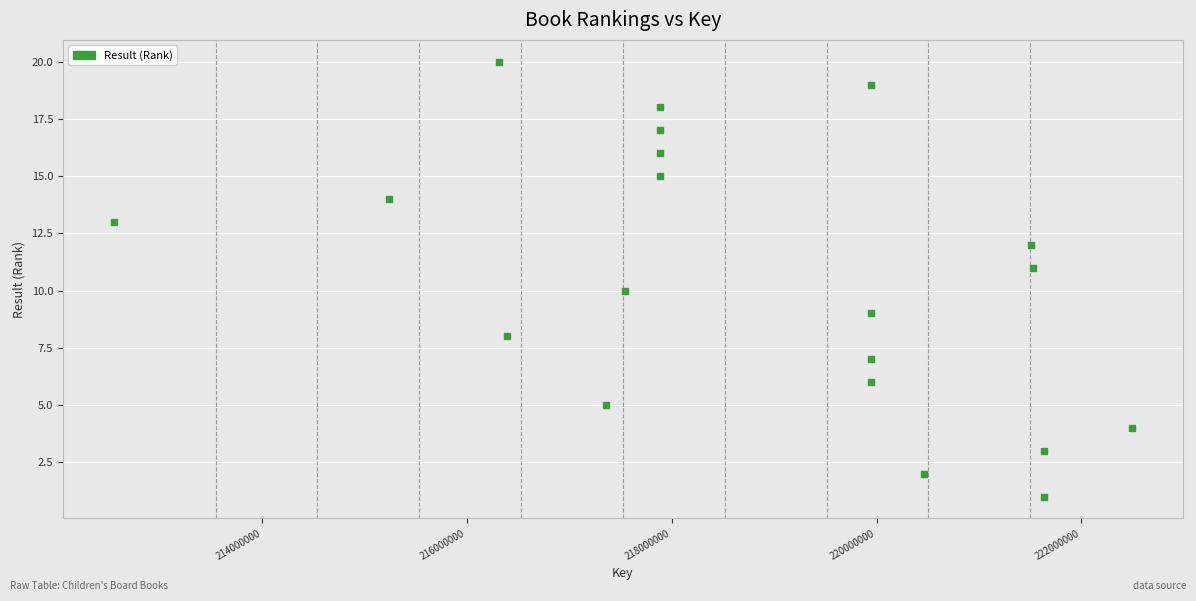

What is the range of X values (max minus min)?

9941649